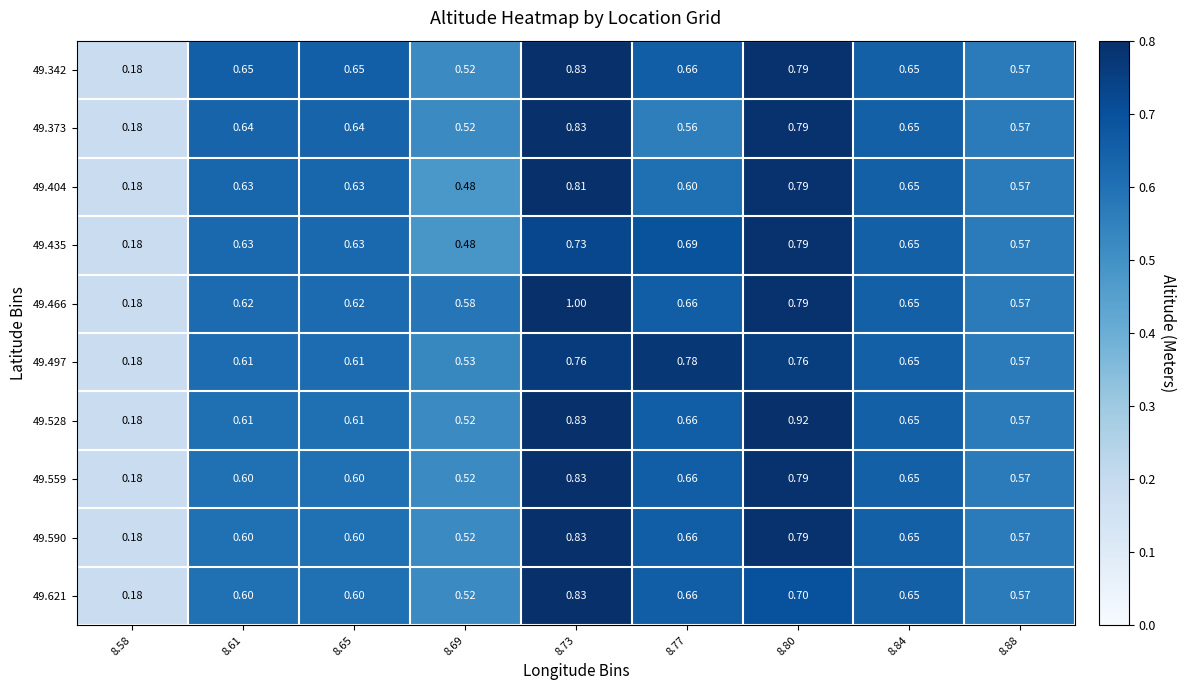

Is the value of 49.342 at 8.84 greater than the value of 49.621 at 8.69?

Yes